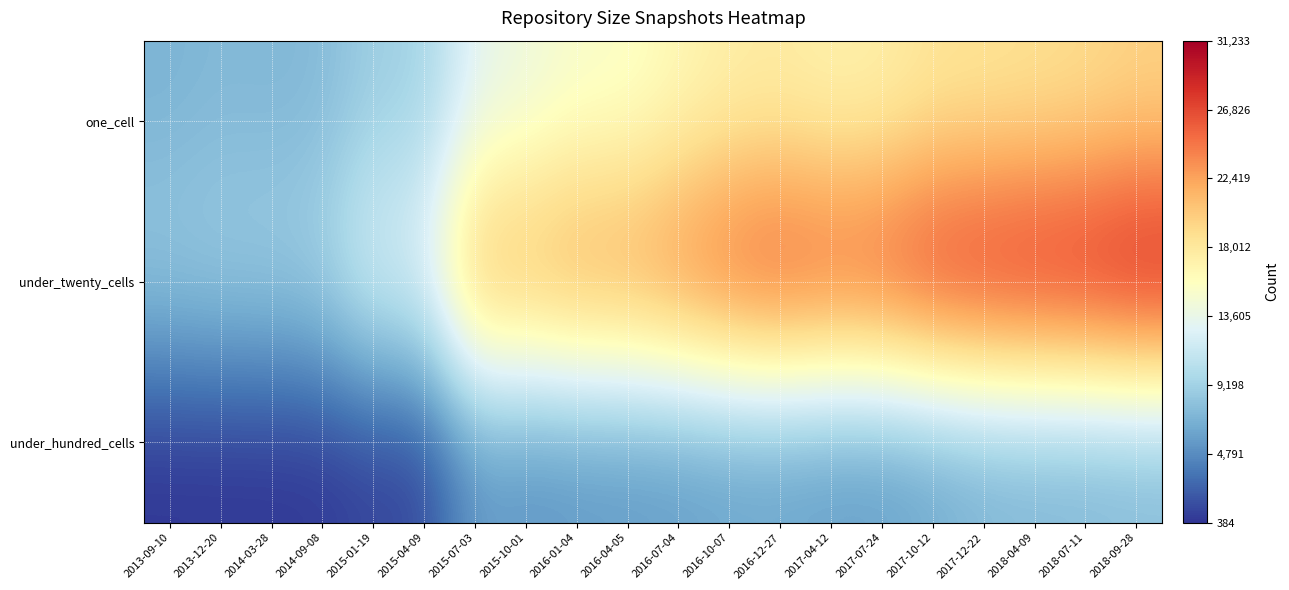

What is the maximum value shown in the chart?

31233